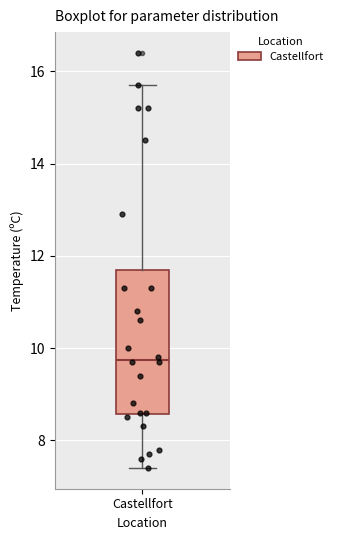

Transcribe this box plot: give where the median line is, the range the box spans, and where the two whiskers end, as read against the y-axis. The values are not printed on the chart, so give them approximately, as read against the axis.

median 9.8, box 8.6 to 11.8, whiskers 7.4 to 15.8